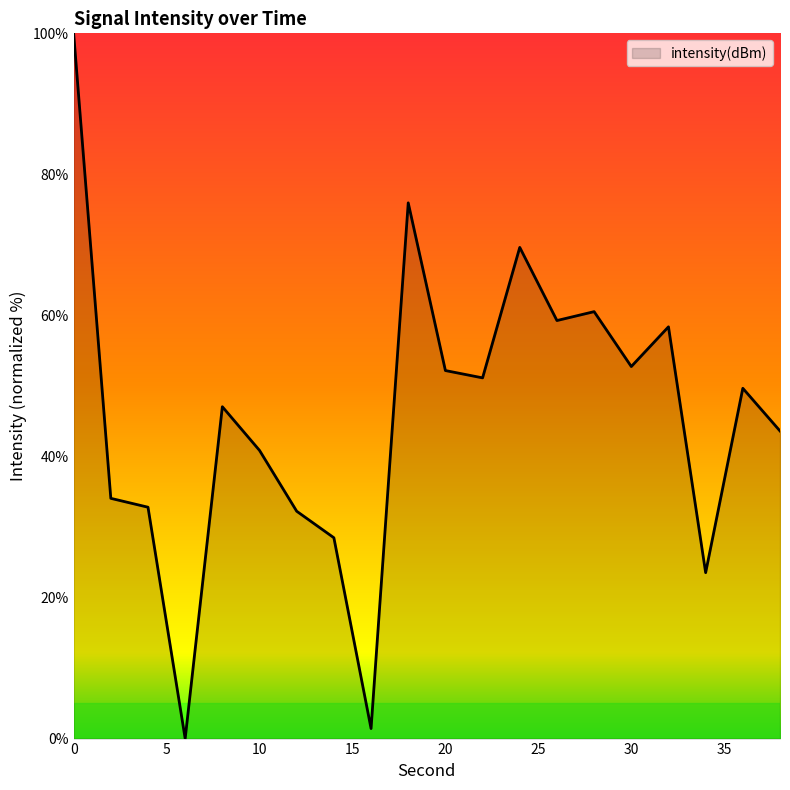

What is the difference between the maximum and minimum values?

100.0